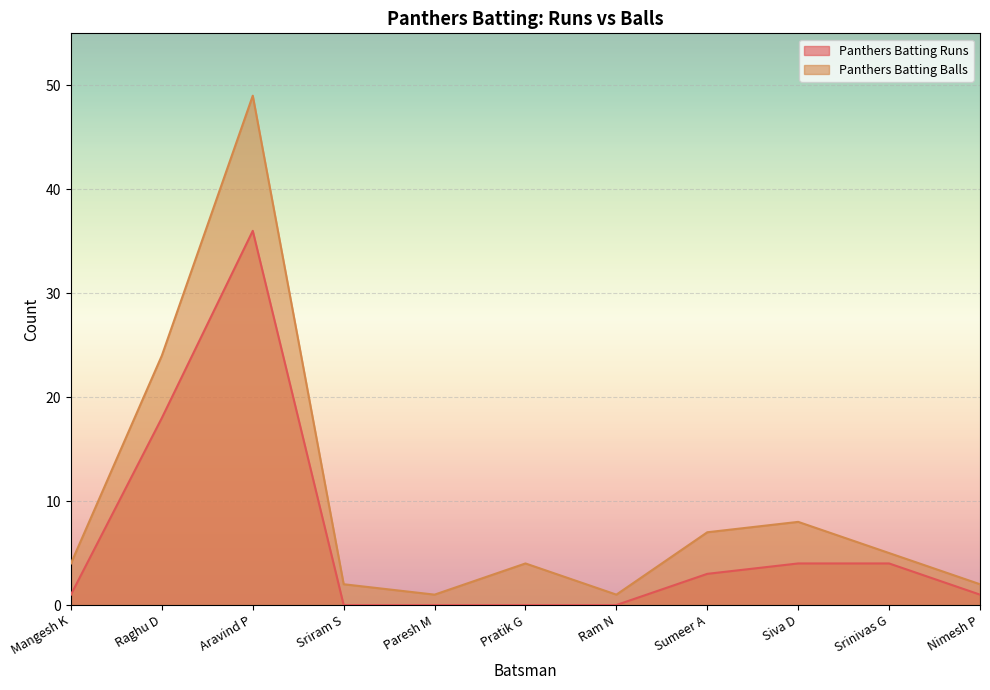

Which series has the widest spread of values?

Panthers Batting Balls